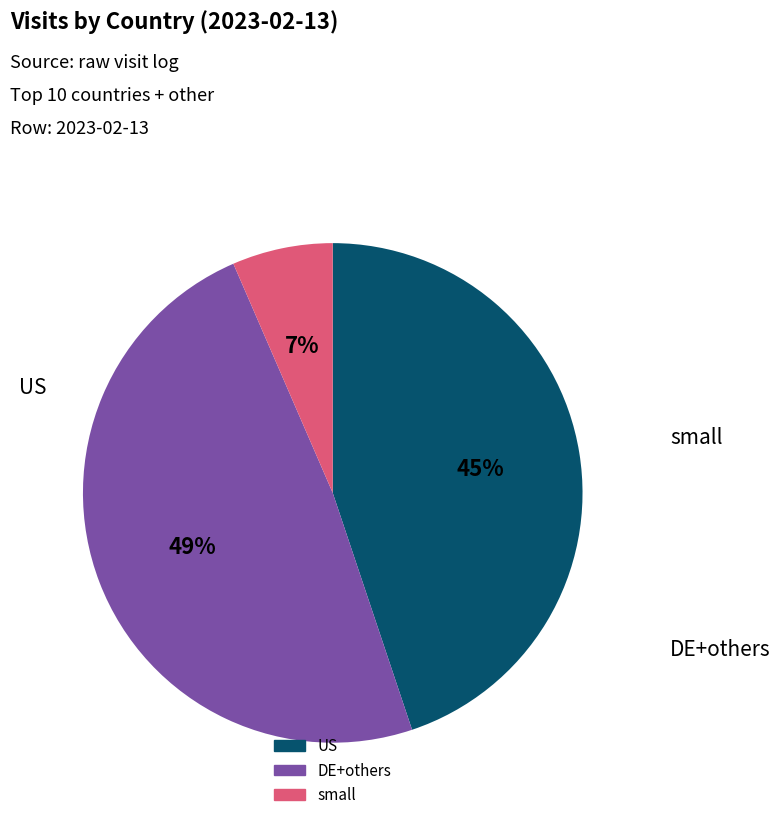

Is there a majority slice in this chart?

No